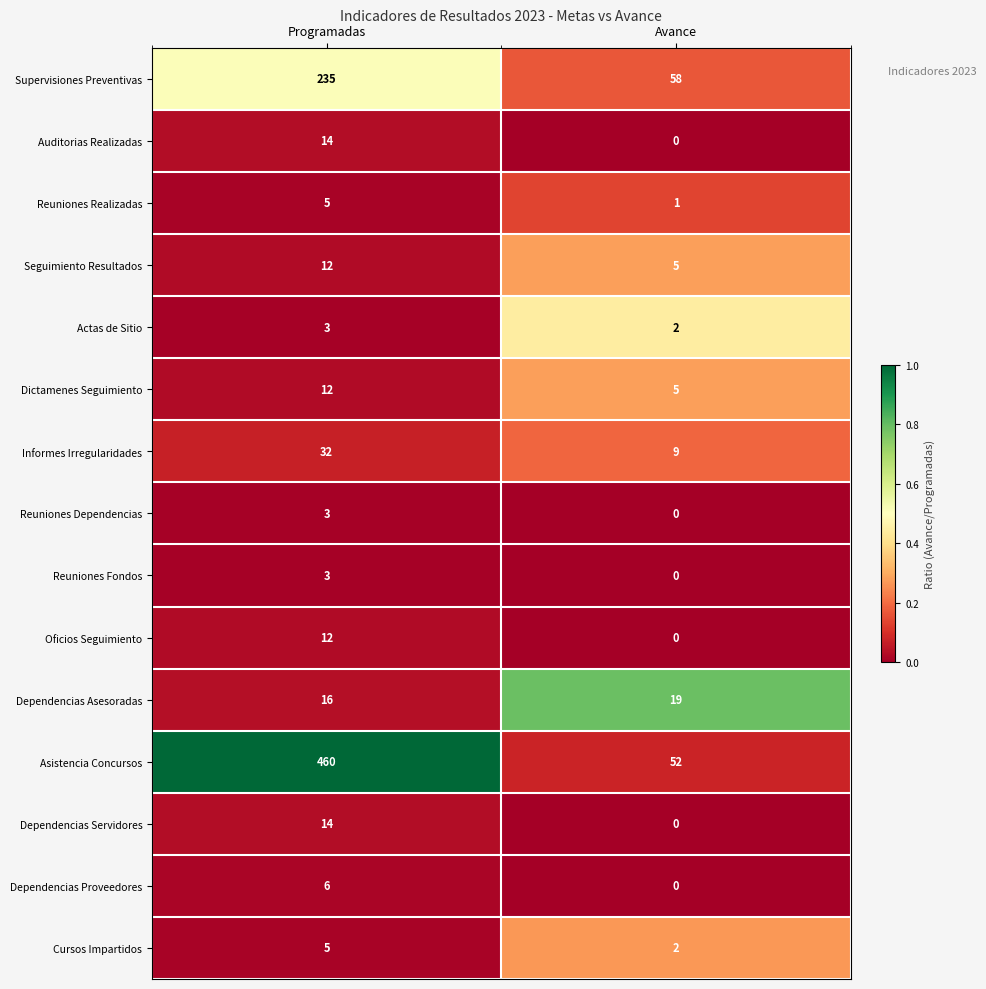

At which category is the sum across all series the highest?

Programadas